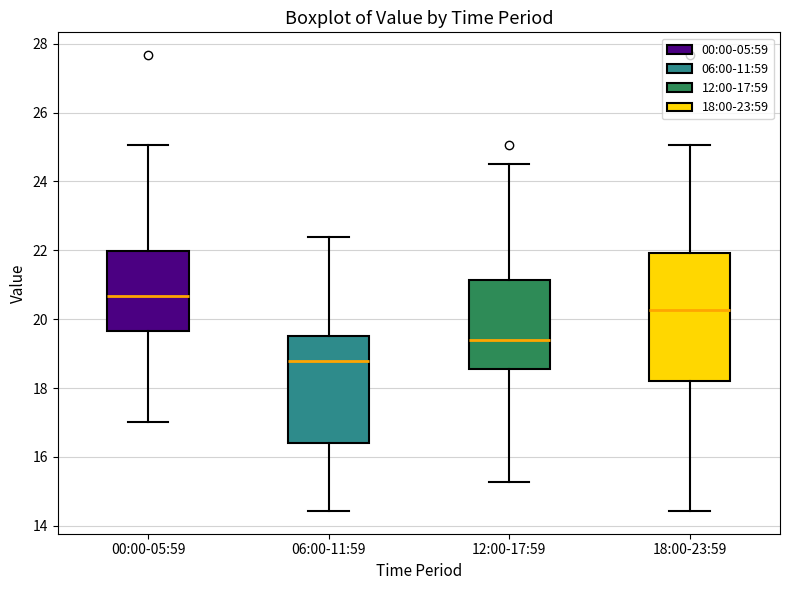

Reading left to right, read every box against the y-axis: the position of its median line, the range the box covers, and the ends of its whiskers. The values are not printed on the chart, so give them approximately, as read against the axis.

00:00-05:59: median 20.6, box 19.6 to 22.0, whiskers 17.0 to 25.0
06:00-11:59: median 18.8, box 16.4 to 19.6, whiskers 14.4 to 22.4
12:00-17:59: median 19.4, box 18.6 to 21.2, whiskers 15.2 to 24.6
18:00-23:59: median 20.2, box 18.2 to 22.0, whiskers 14.4 to 25.0